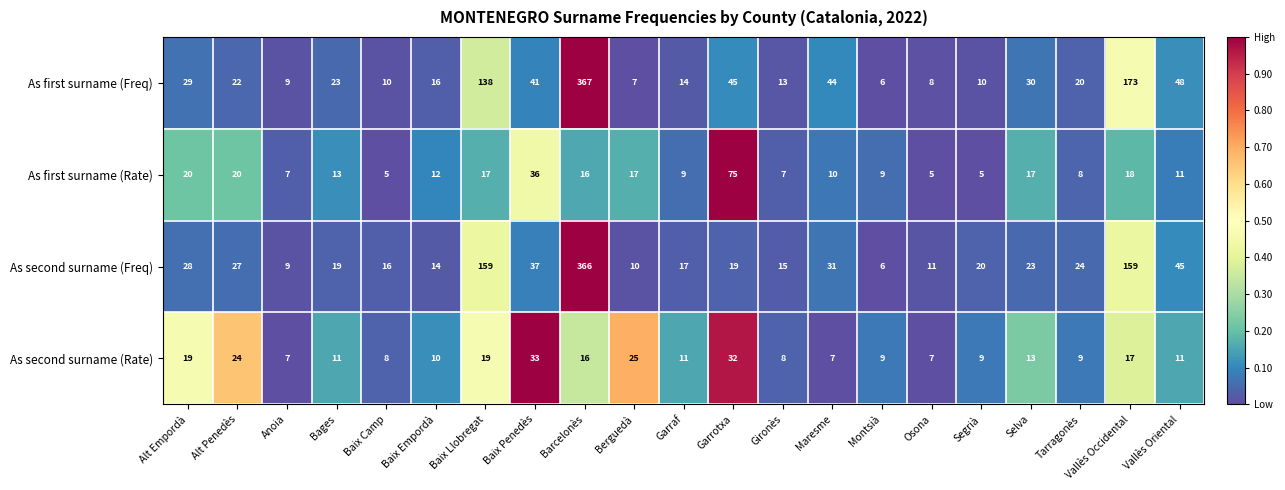

At which category is the sum across all series the highest?

Barcelonès